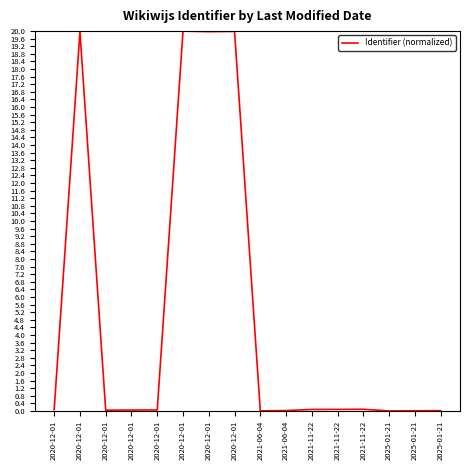

Is this an area chart (filled region under the line)?

No